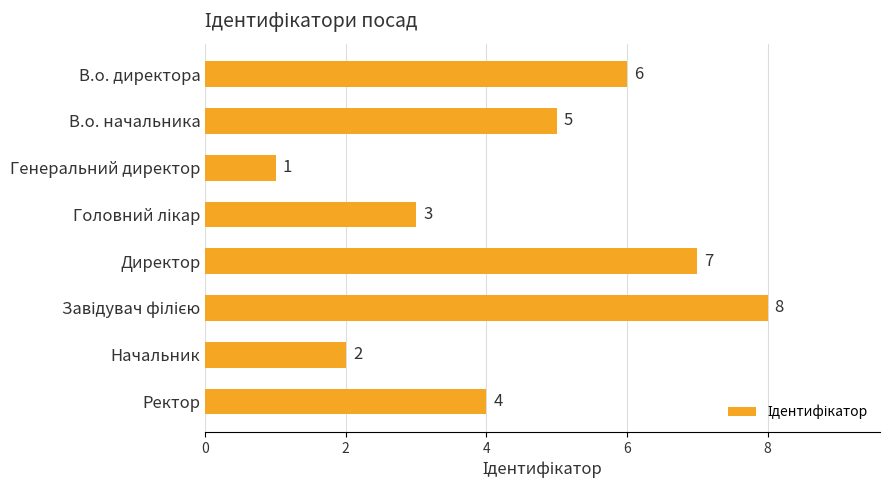

Reading top to bottom, what are all the values shown in this chart?

6	5	1	3	7	8	2	4